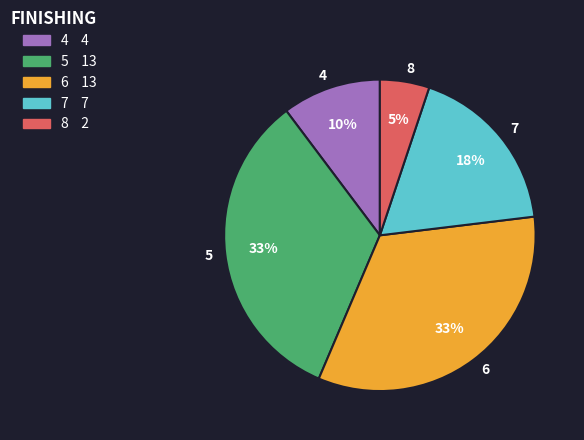

Which category has the smallest portion of the pie?

8